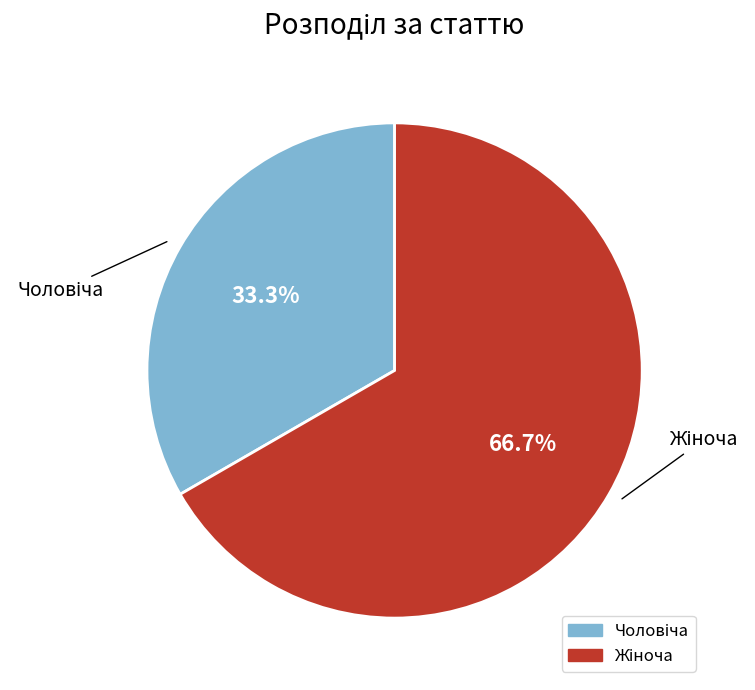

Does any single category account for the majority?

Yes